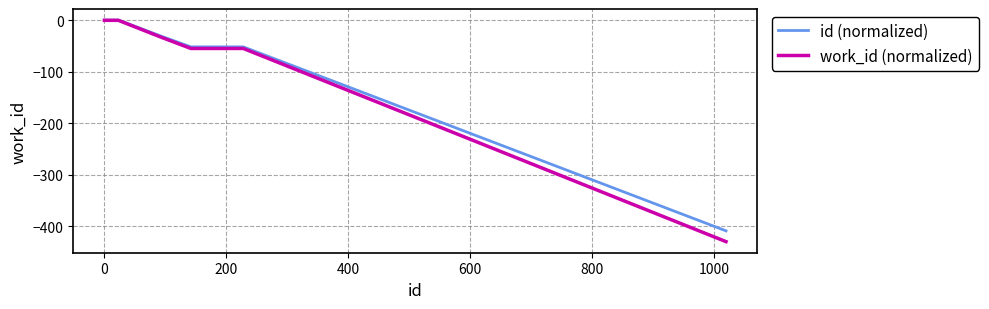

Which series has the largest range (max minus min)?

work_id (normalized)